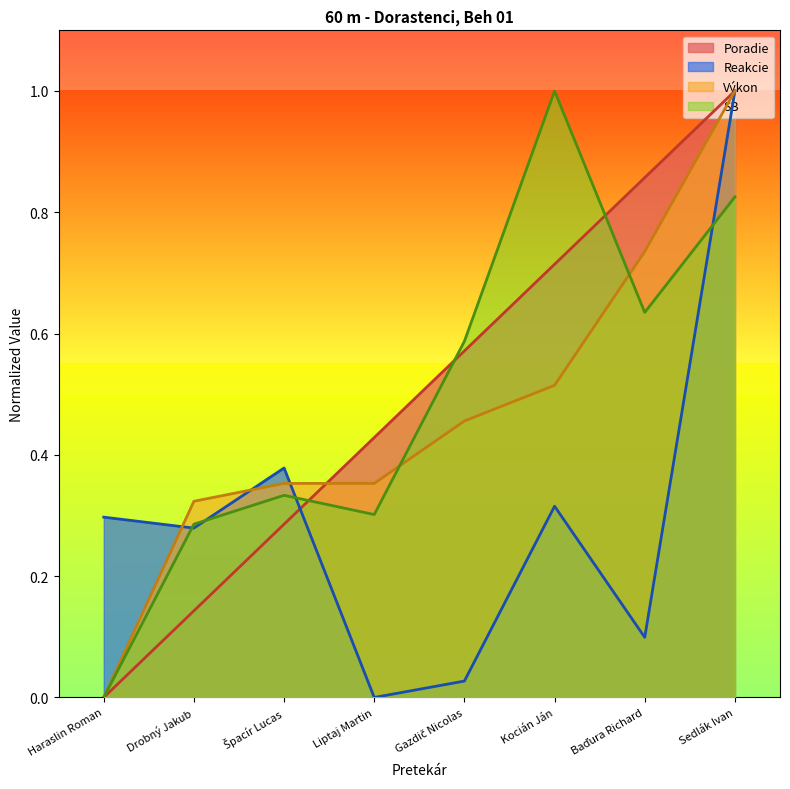

Reading left to right, transcribe all the data shown in this chart.

Poradie: Haraslin Roman=0.0	Drobný Jakub=0.1	Špacír Lucas=0.3	Liptaj Martin=0.4	Gazdič Nicolas=0.6	Kocián Ján=0.7	Baďura Richard=0.9	Sedlák Ivan=1.0
Reakcie: Haraslin Roman=0.3	Drobný Jakub=0.3	Špacír Lucas=0.4	Liptaj Martin=0.0	Gazdič Nicolas=0.0	Kocián Ján=0.3	Baďura Richard=0.1	Sedlák Ivan=1.0
Výkon: Haraslin Roman=0.0	Drobný Jakub=0.3	Špacír Lucas=0.4	Liptaj Martin=0.4	Gazdič Nicolas=0.5	Kocián Ján=0.5	Baďura Richard=0.7	Sedlák Ivan=1.0
SB: Haraslin Roman=0.0	Drobný Jakub=0.3	Špacír Lucas=0.3	Liptaj Martin=0.3	Gazdič Nicolas=0.6	Kocián Ján=1.0	Baďura Richard=0.6	Sedlák Ivan=0.8